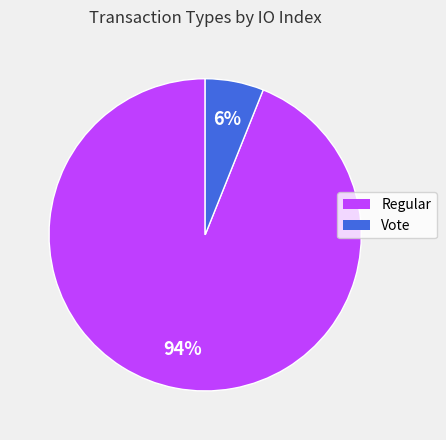

Between Vote and Regular, which is larger?

Regular